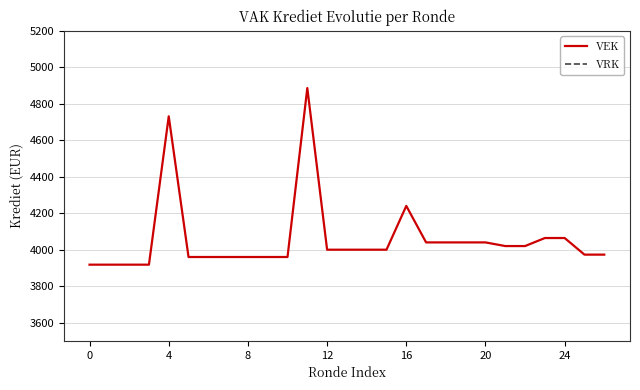

True or false: VEK and VRK cross at least once.

False